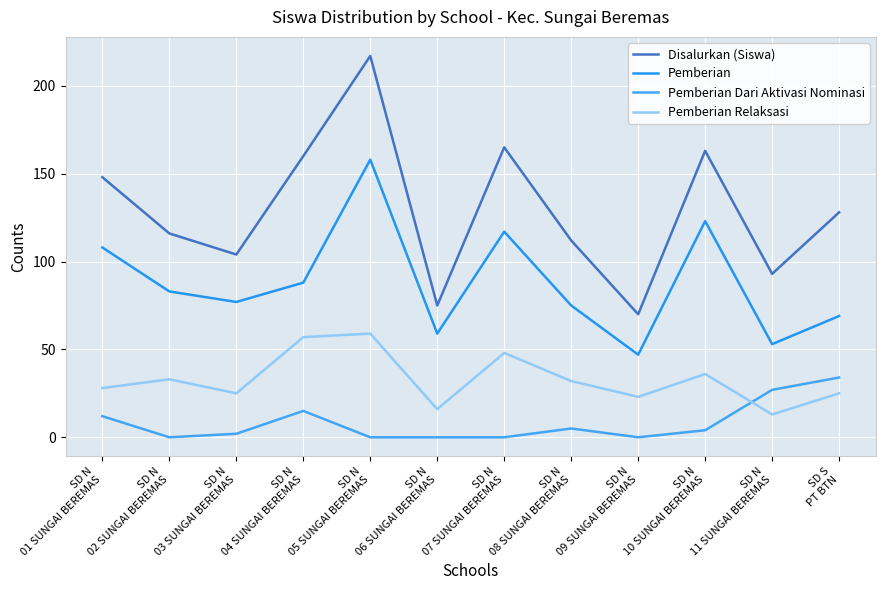

Rank the series by their average value, from highest to lowest.

Disalurkan (Siswa), Pemberian, Pemberian Relaksasi, Pemberian Dari Aktivasi Nominasi